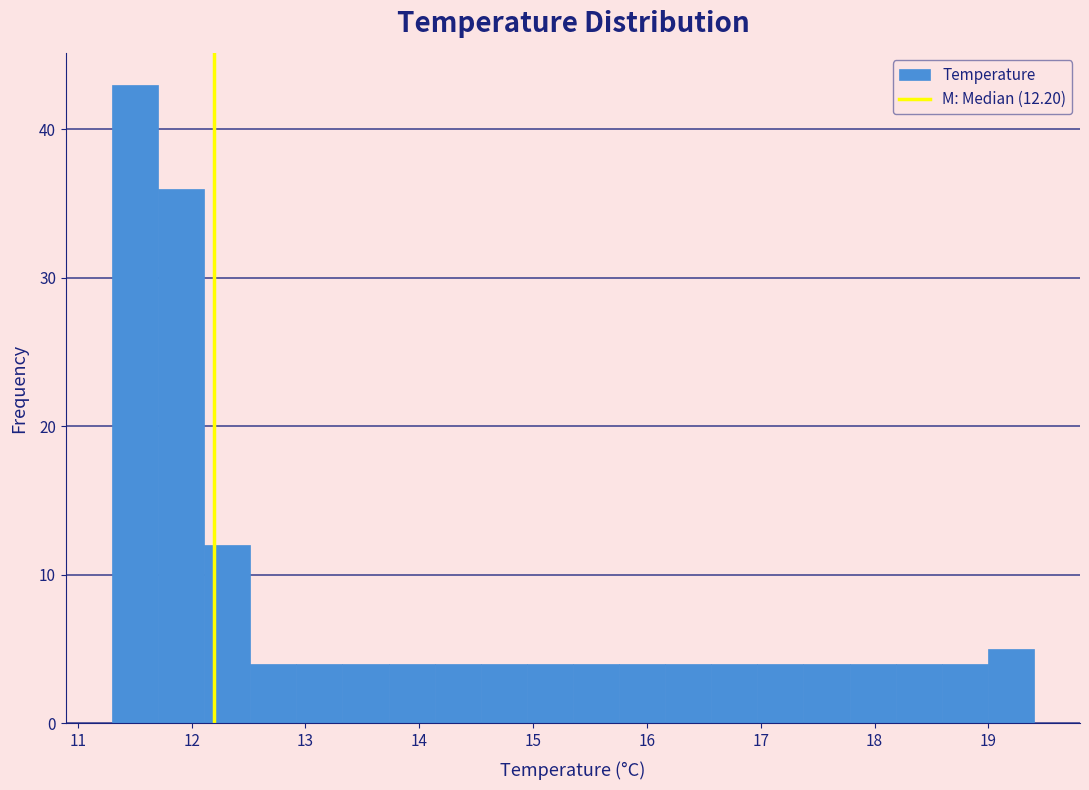

Reading left to right, transcribe this chart: for each bar, give the range it covers on the x-axis and its height. Neither the bar edges nor the heights are printed on the chart, so give them approximately, as read against the axes.

11.3 to 11.7: 43
11.7 to 12.1: 36
12.1 to 12.5: 12
12.5 to 12.9: 4
12.9 to 13.3: 4
13.3 to 13.7: 4
13.7 to 14.1: 4
14.1 to 14.5: 4
14.5 to 14.9: 4
14.9 to 15.4: 4
15.4 to 15.8: 4
15.8 to 16.2: 4
16.2 to 16.6: 4
16.6 to 17.0: 4
17.0 to 17.4: 4
17.4 to 17.8: 4
17.8 to 18.2: 4
18.2 to 18.6: 4
18.6 to 19.0: 4
19.0 to 19.4: 5